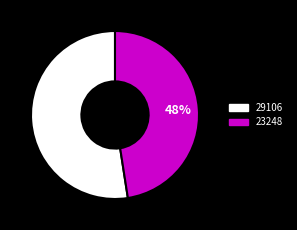

How many segments does this pie chart have?

2